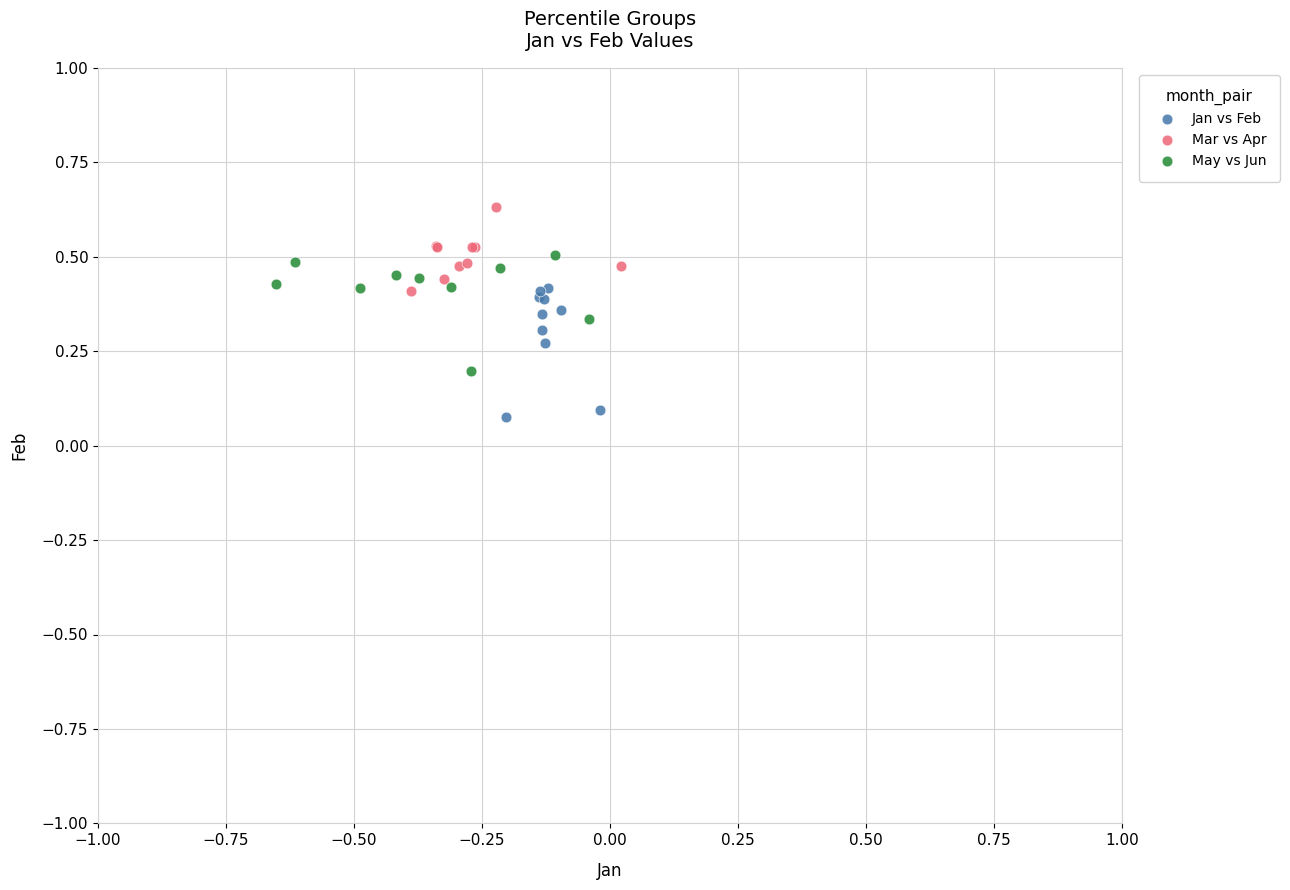

Which series reaches the minimum Y coordinate?

Jan vs Feb